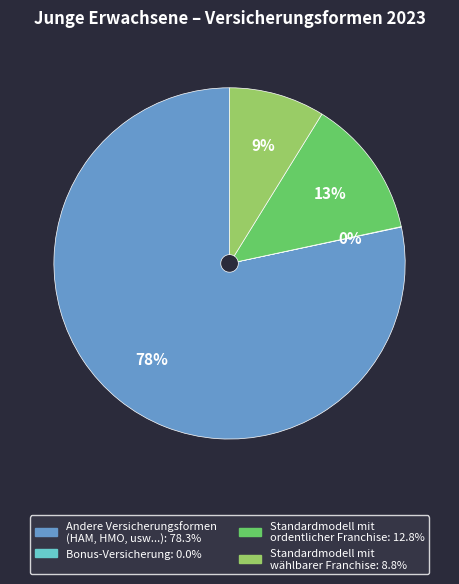

To the nearest percent, what is the average slice percentage?

25%